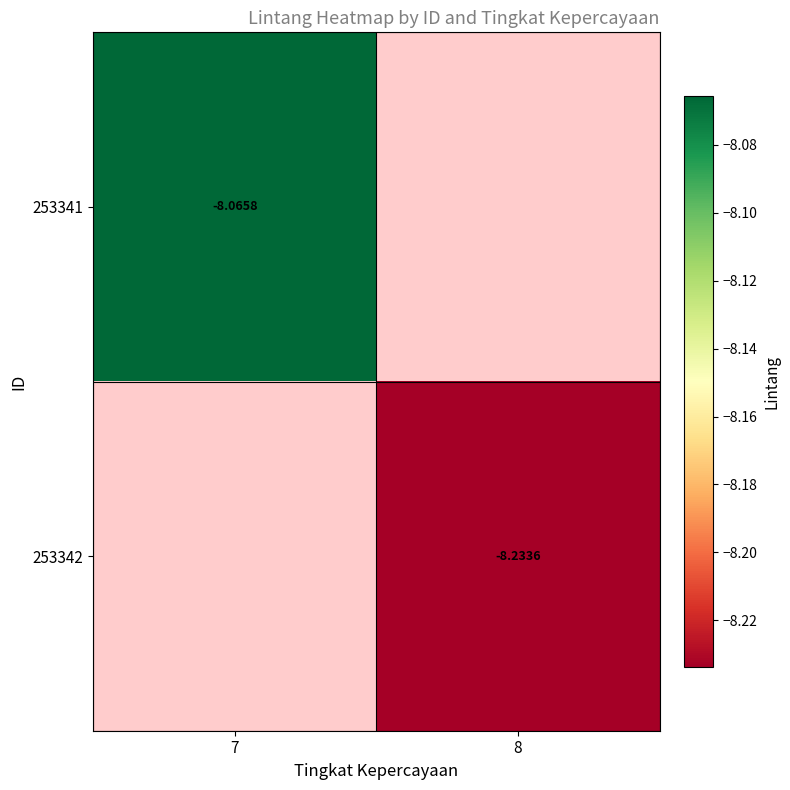

List the labels in order of 253342 value, smallest first.

7, 8